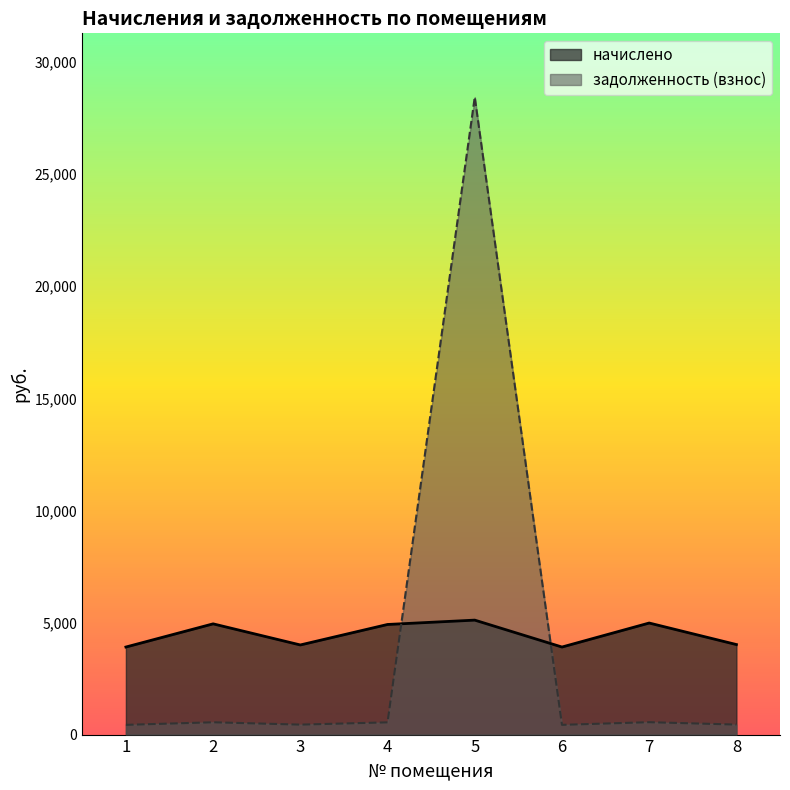

How many interior local valleys does the начислено series have?

2